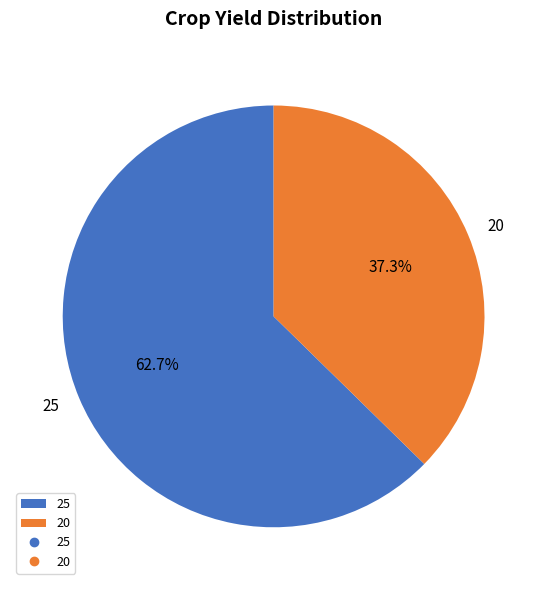

To the nearest percent, what portion does 20 represent?

37%